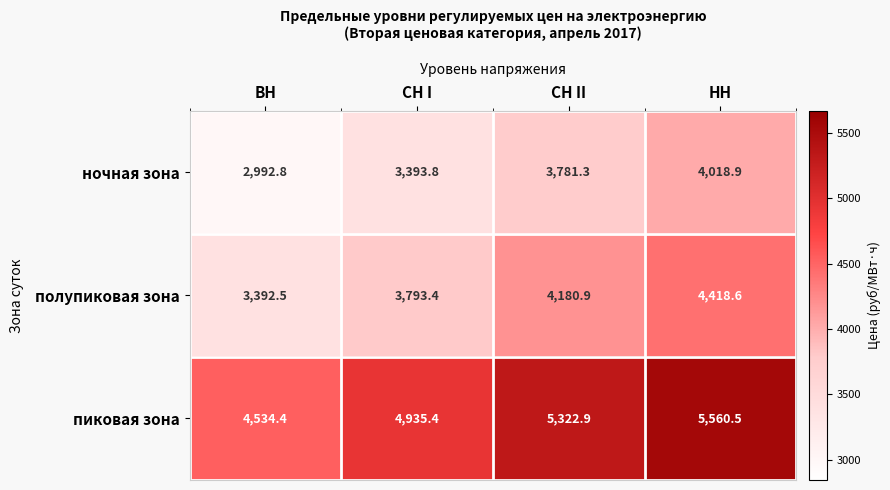

Reading left to right, list all the values displayed in this chart.

ночная зона: ВН=2992.8	СН I=3393.8	СН II=3781.3	НН=4018.9
полупиковая зона: ВН=3392.5	СН I=3793.4	СН II=4180.9	НН=4418.6
пиковая зона: ВН=4534.4	СН I=4935.4	СН II=5322.9	НН=5560.5